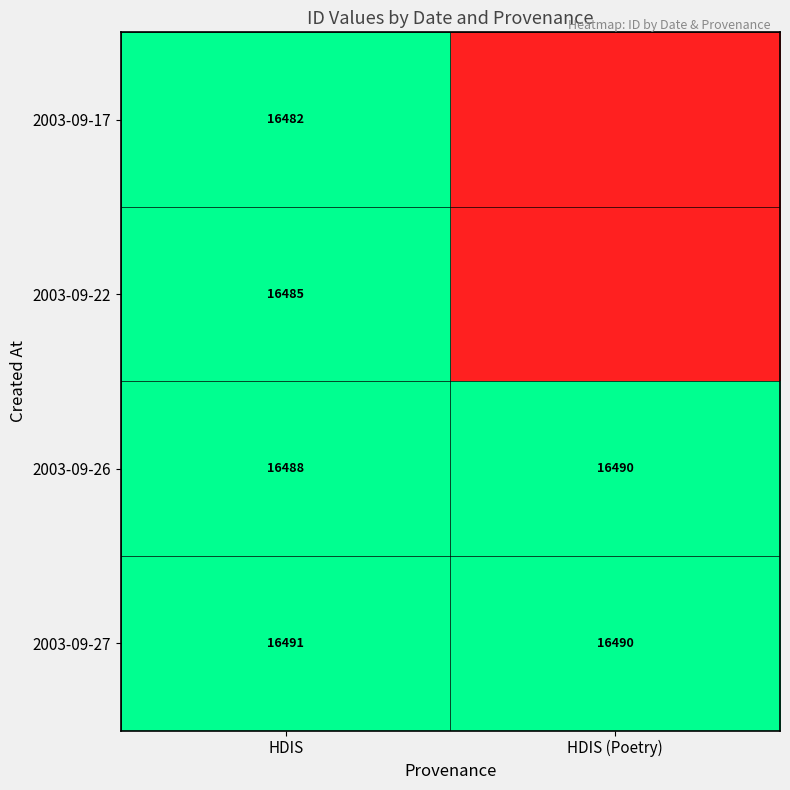

What is the sum of all 2003-09-26 values?

32978